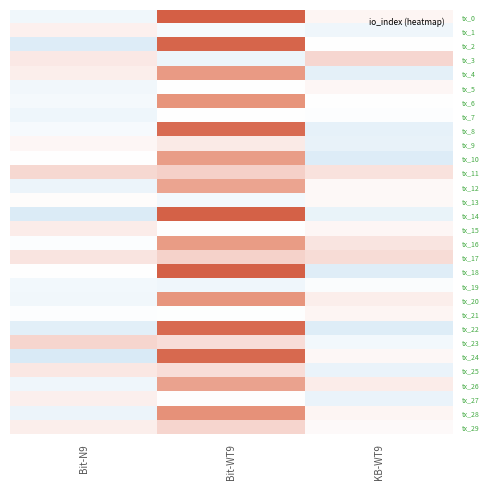

What is the smallest value displayed?

-5.9